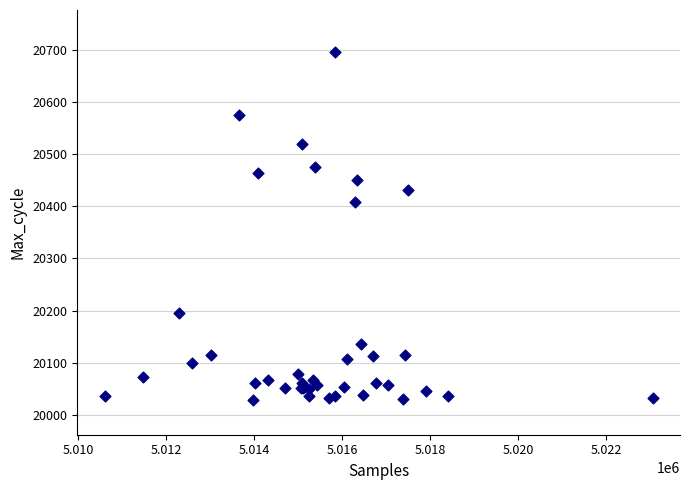

What Y value in the scatter plot is closest to 20362?

20409